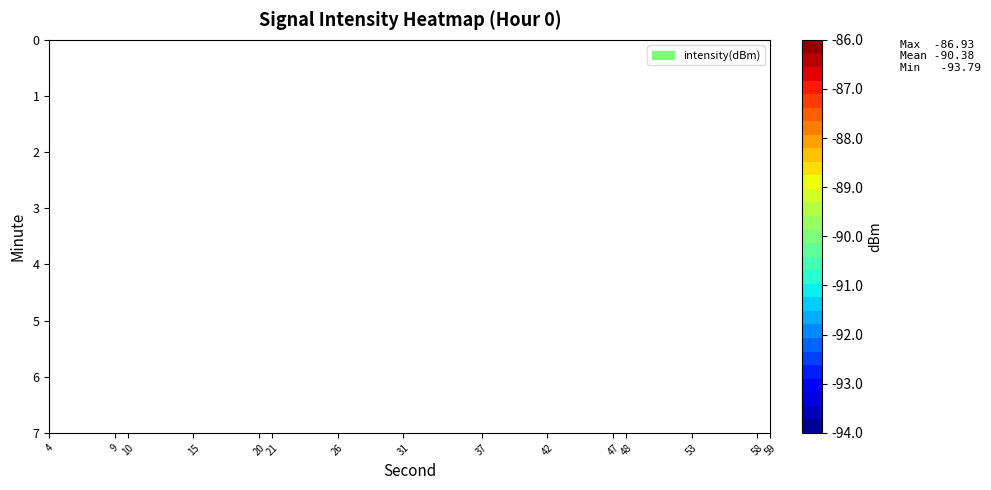

What is the sum of all 4 values?

-273.6